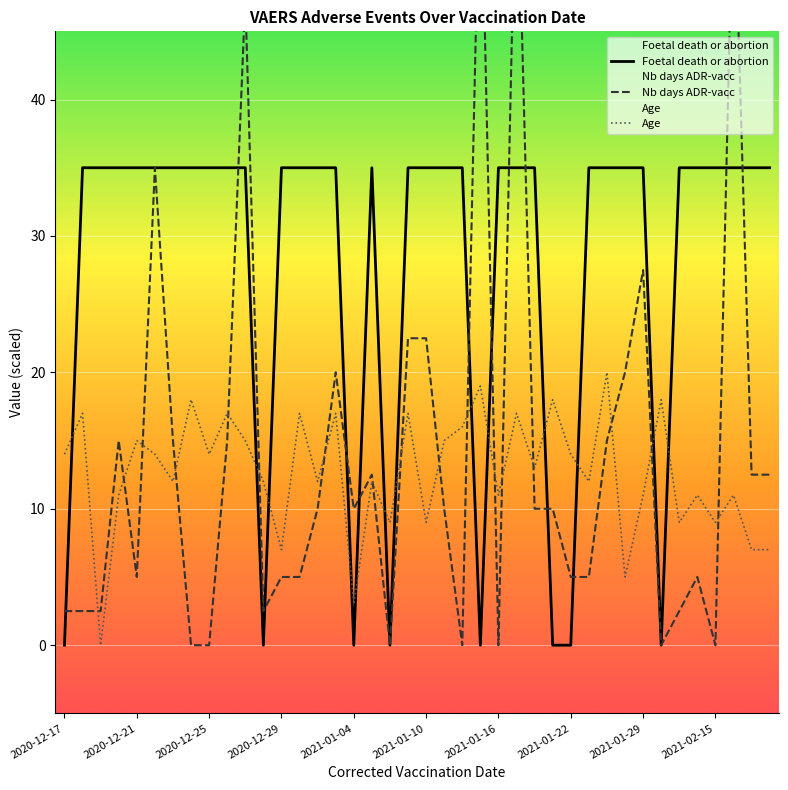

What is the sum of all Foetal death or abortion values?

1120